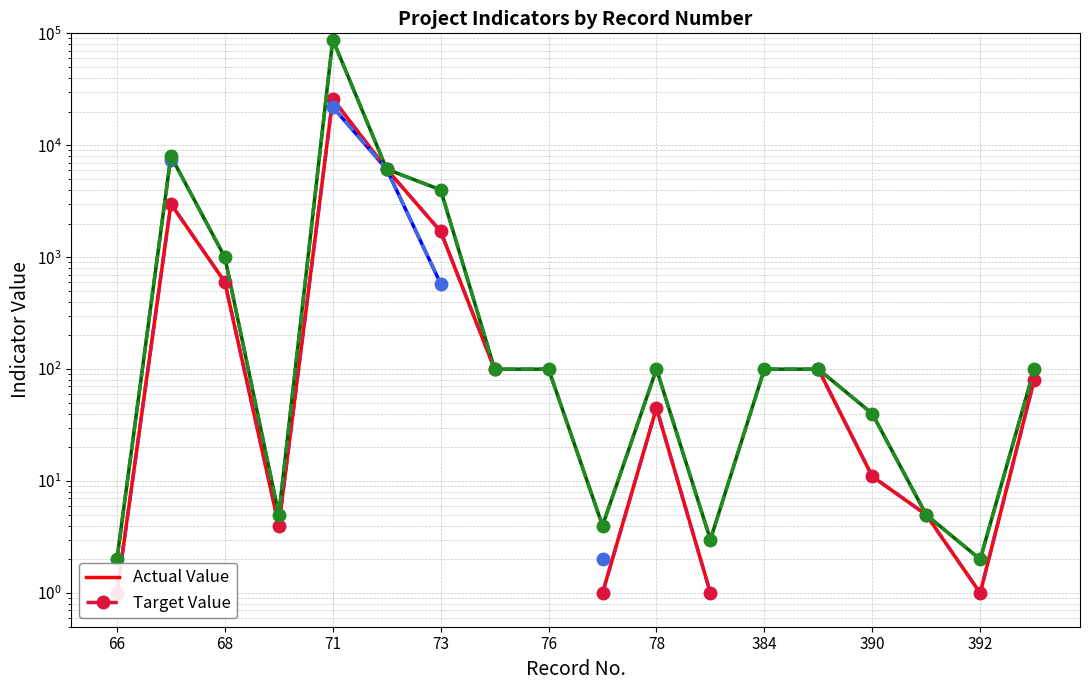

True or false: Linea de base (actual) and Meta cuatrienio (target) cross at least once.

False